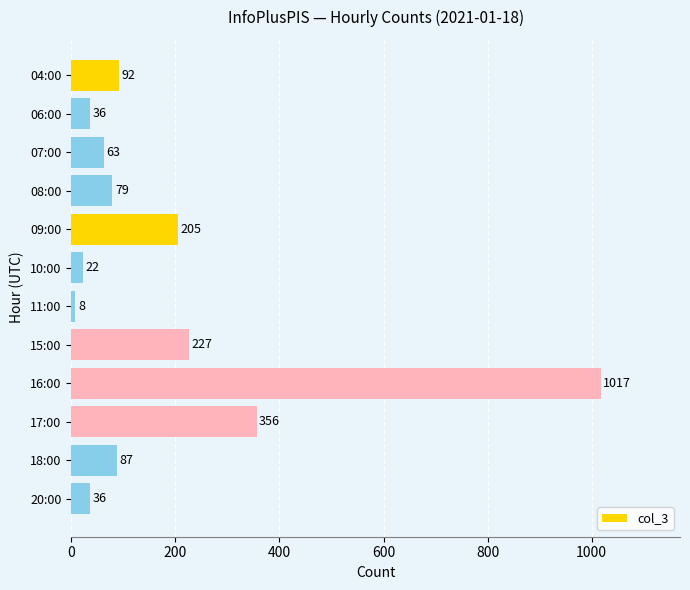

True or false: the data shows 21 at 07:00.

False